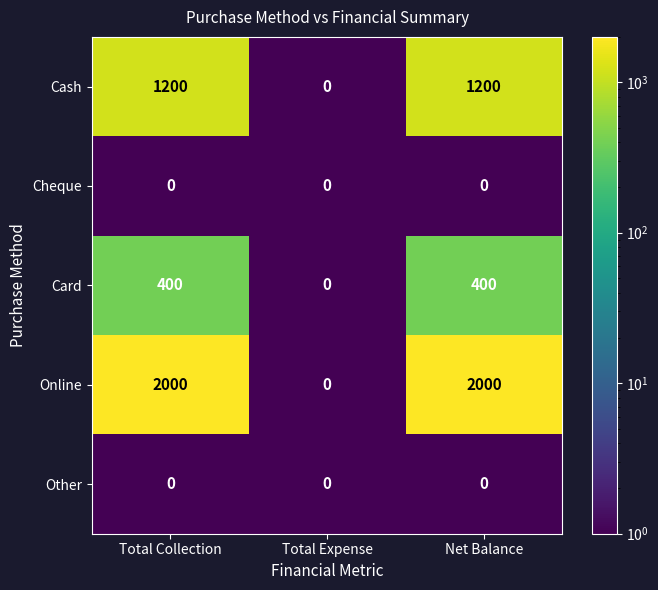

What is the total value across all series at Total Expense?

0